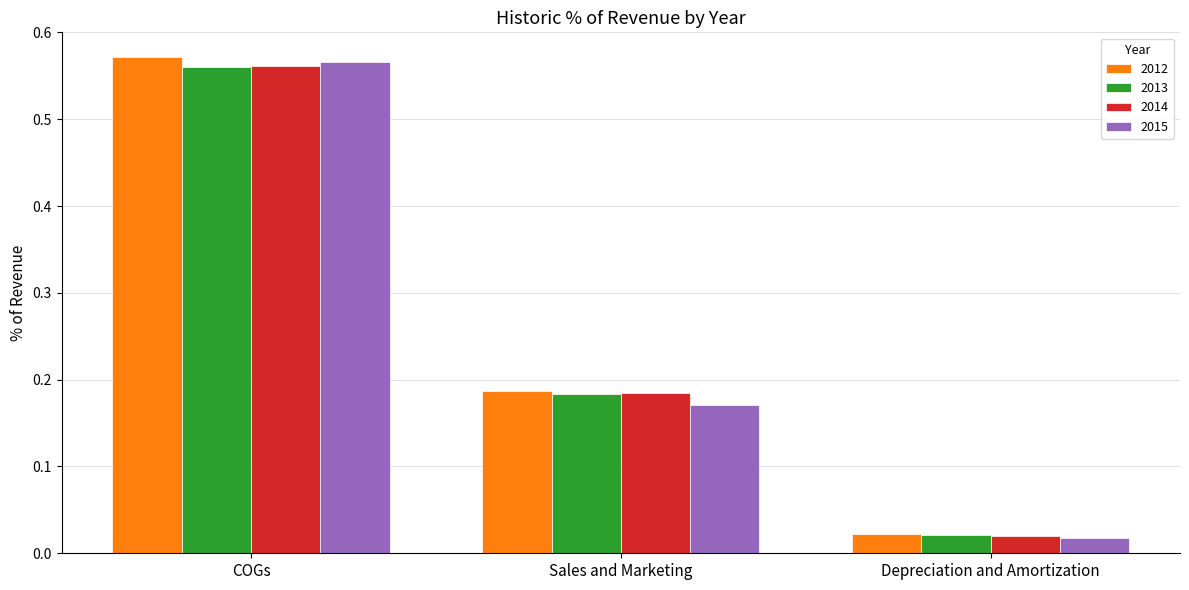

Which category has the lowest value across all series?

Depreciation and Amortization